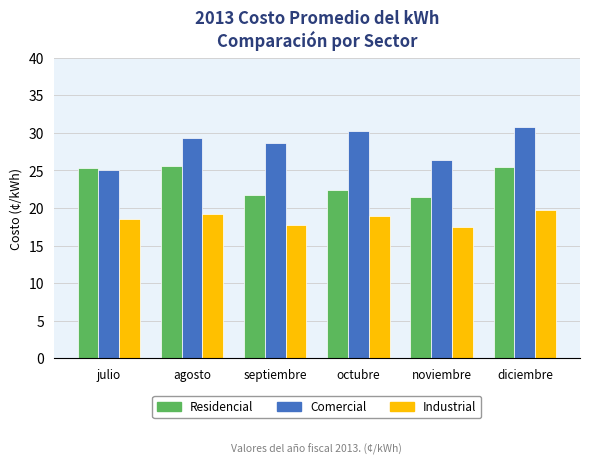

Reading left to right, extract all data points from this chart.

Residencial: julio=25.4	agosto=25.7	septiembre=21.7	octubre=22.4	noviembre=21.5	diciembre=25.4
Comercial: julio=25.0	agosto=29.3	septiembre=28.7	octubre=30.3	noviembre=26.4	diciembre=30.7
Industrial: julio=18.5	agosto=19.2	septiembre=17.8	octubre=18.9	noviembre=17.5	diciembre=19.8